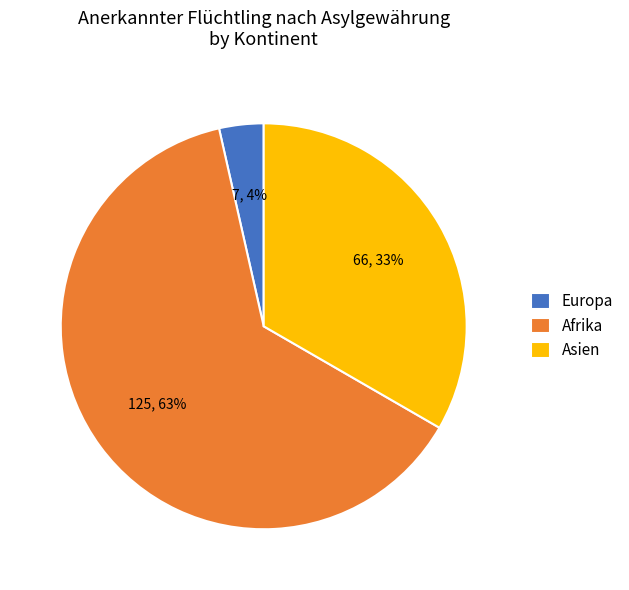

To the nearest percent, what is the combined percentage of Afrika and Europa?

67%